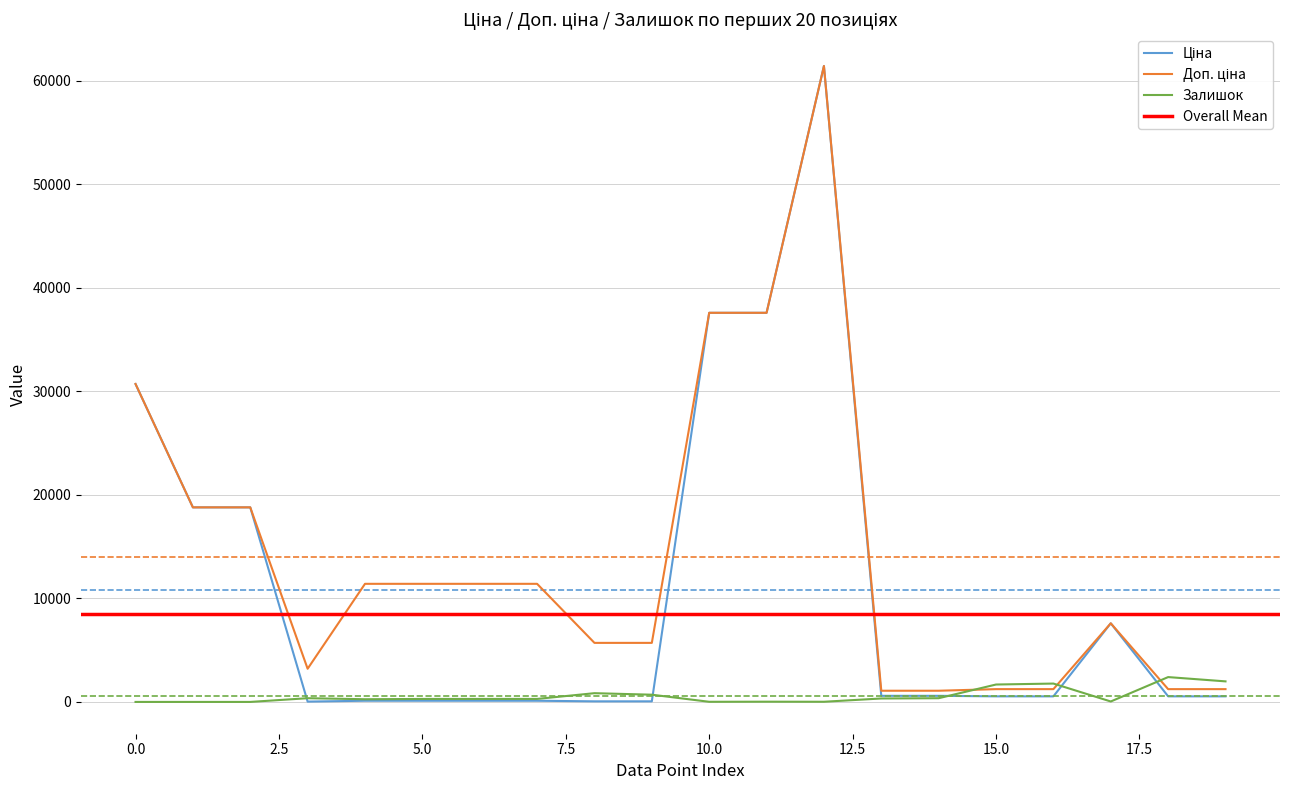

How many values in the Доп. ціна series are below 11410?

10